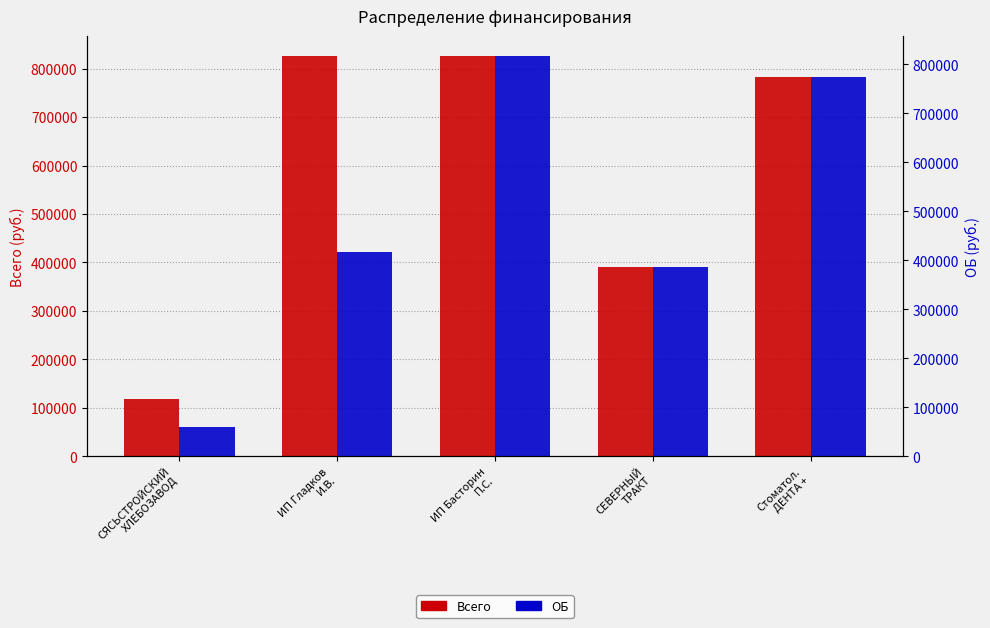

Where is ОБ nearest to the value 438457?

ИП Гладков
И.В.